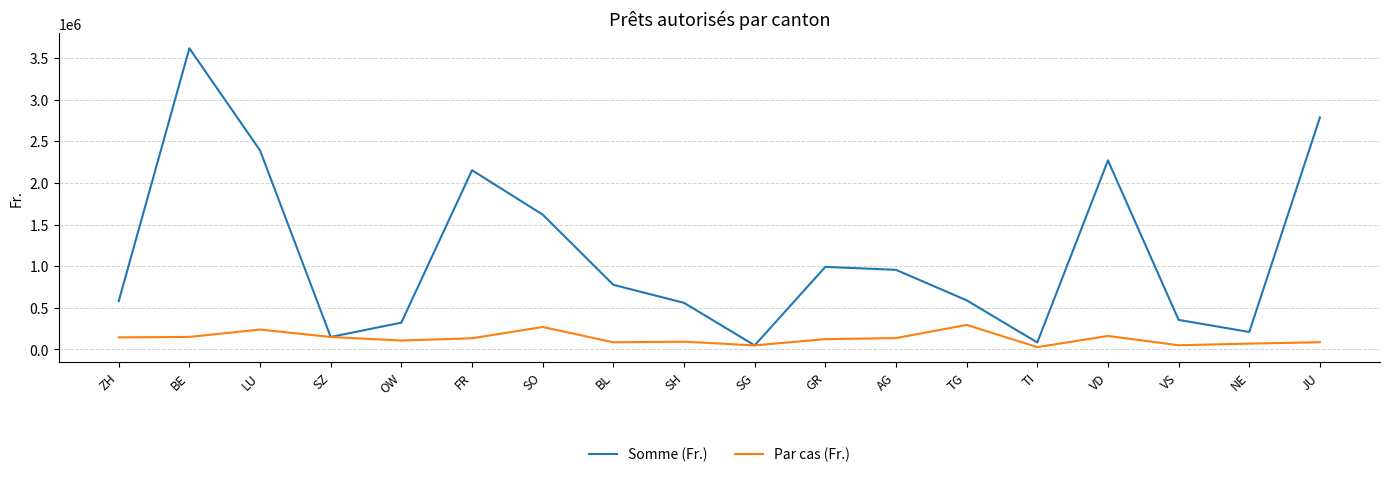

What is the smallest value displayed?

28000.0